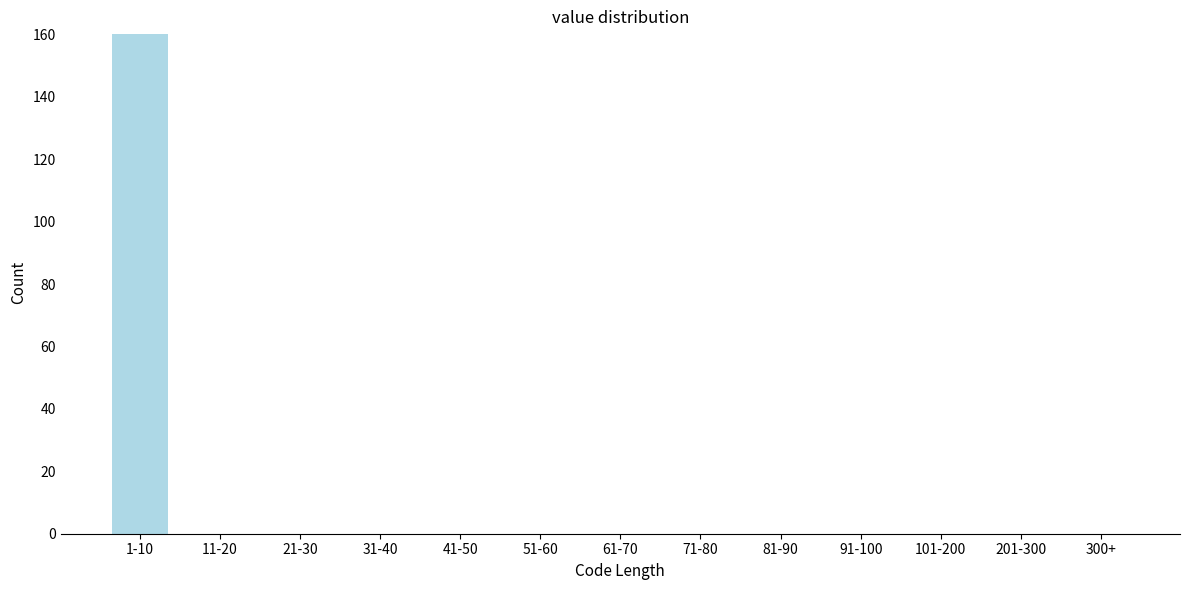

Reading left to right, transcribe all the data shown in this chart.

1-10=160	11-20=0	21-30=0	31-40=0	41-50=0	51-60=0	61-70=0	71-80=0	81-90=0	91-100=0	101-200=0	201-300=0	300+=0